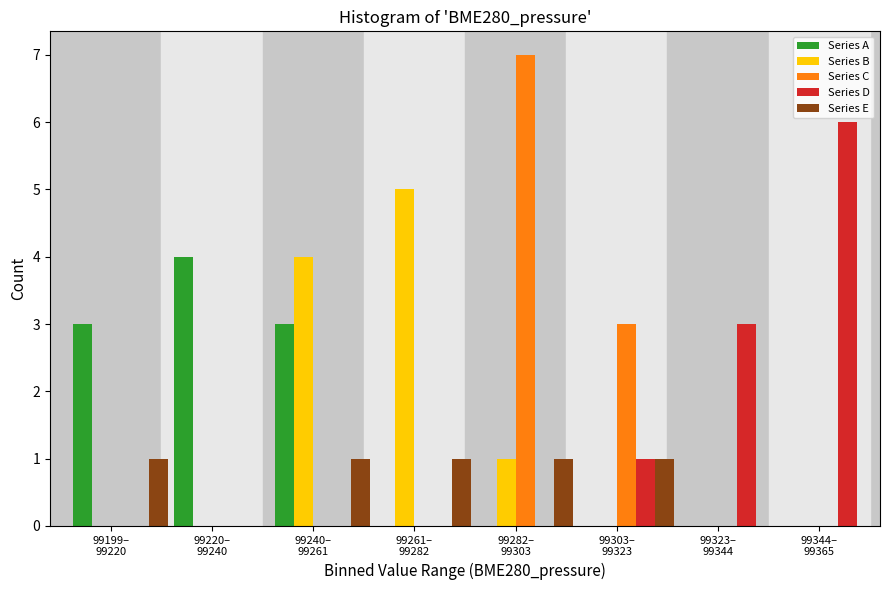

What is the maximum value shown in the chart?

7